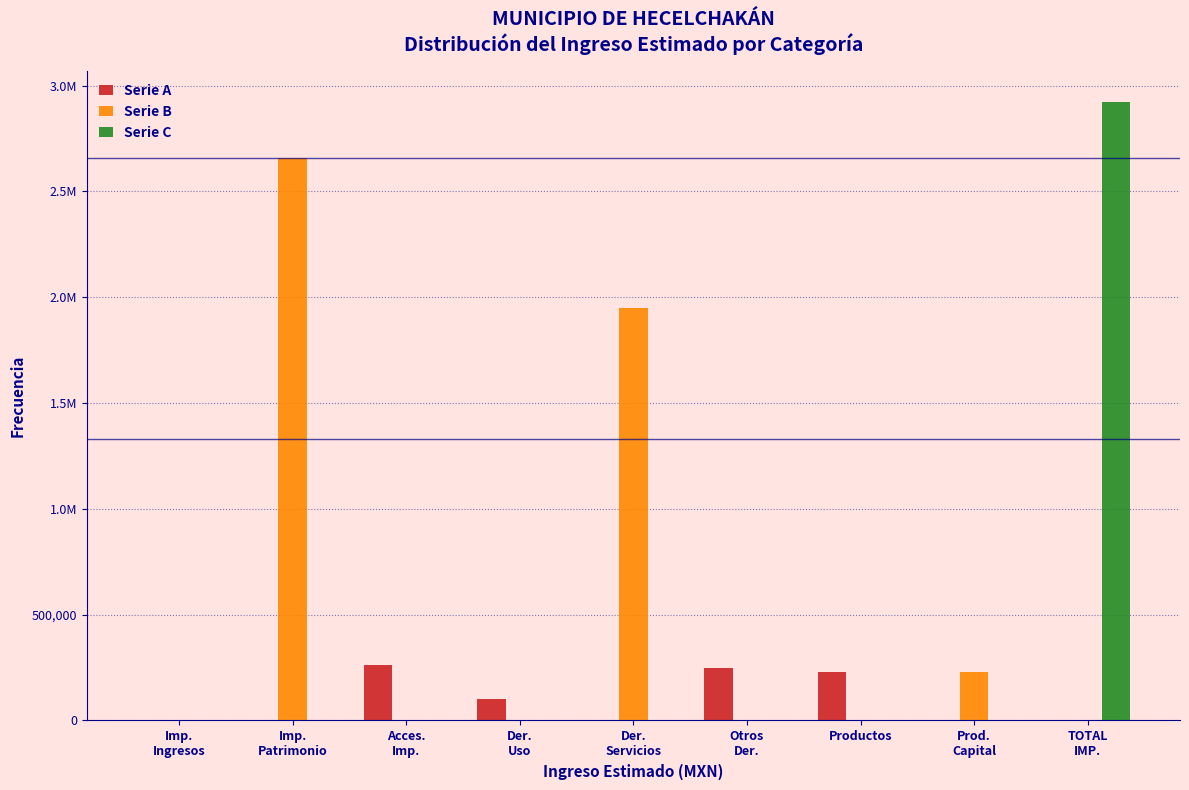

Are the bars grouped side by side (vs. stacked)?

Yes